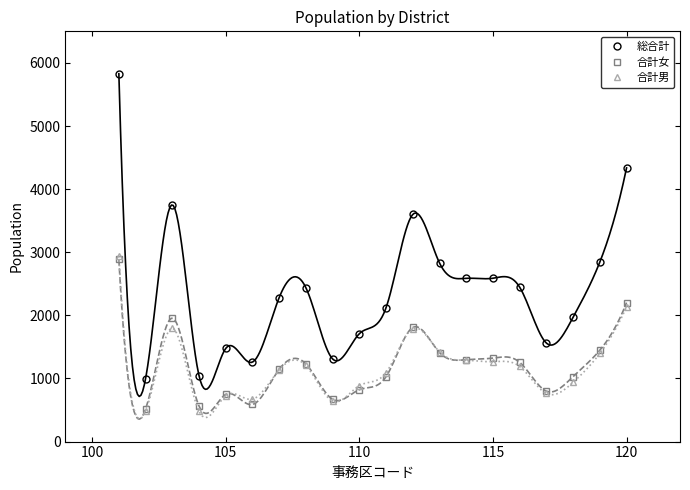

How many values in the 総合計 series are below 2437?

10